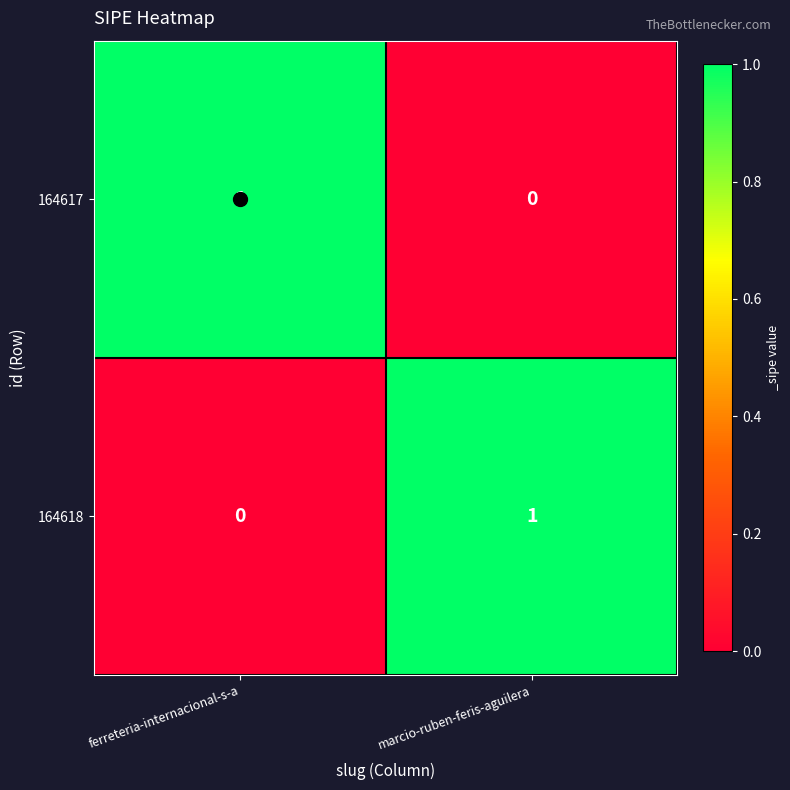

At ferreteria-internacional-s-a, list the series in order from largest to smallest.

164617, 164618